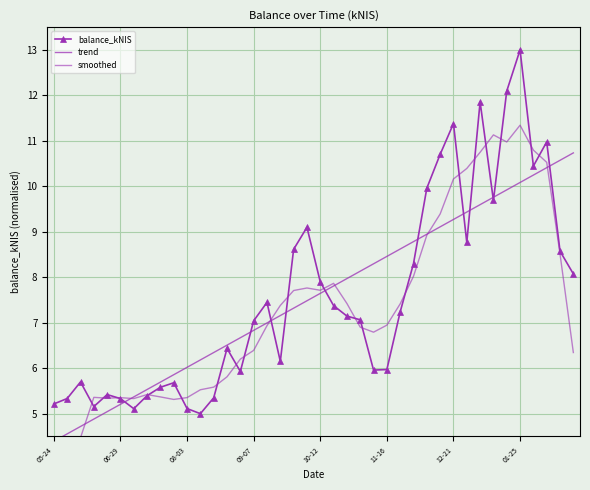

How many data points does each series have?

40